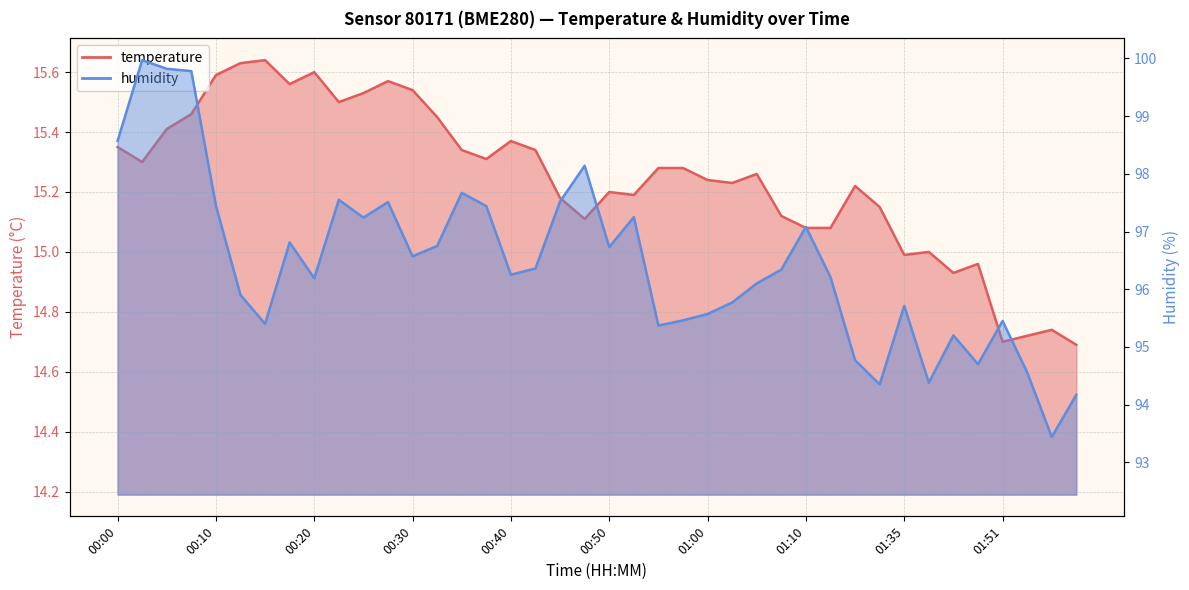

What is the highest value of the humidity series?

100.0